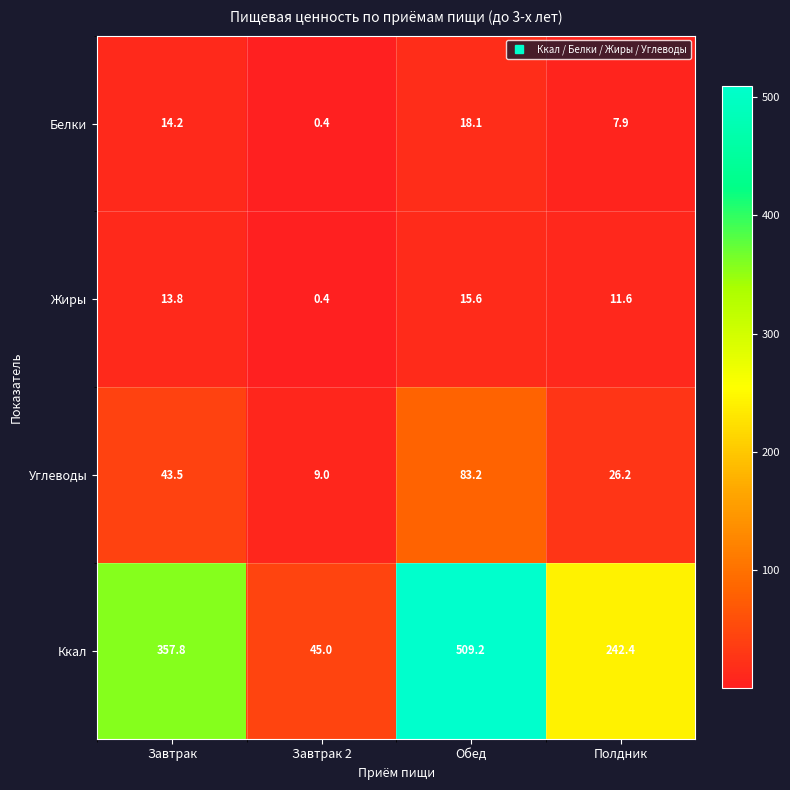

Reading right to left, extract all data points from this chart.

Белки: 7.9	18.1	0.4	14.2
Жиры: 11.6	15.6	0.4	13.8
Углеводы: 26.2	83.2	9.0	43.5
Ккал: 242.4	509.2	45.0	357.8